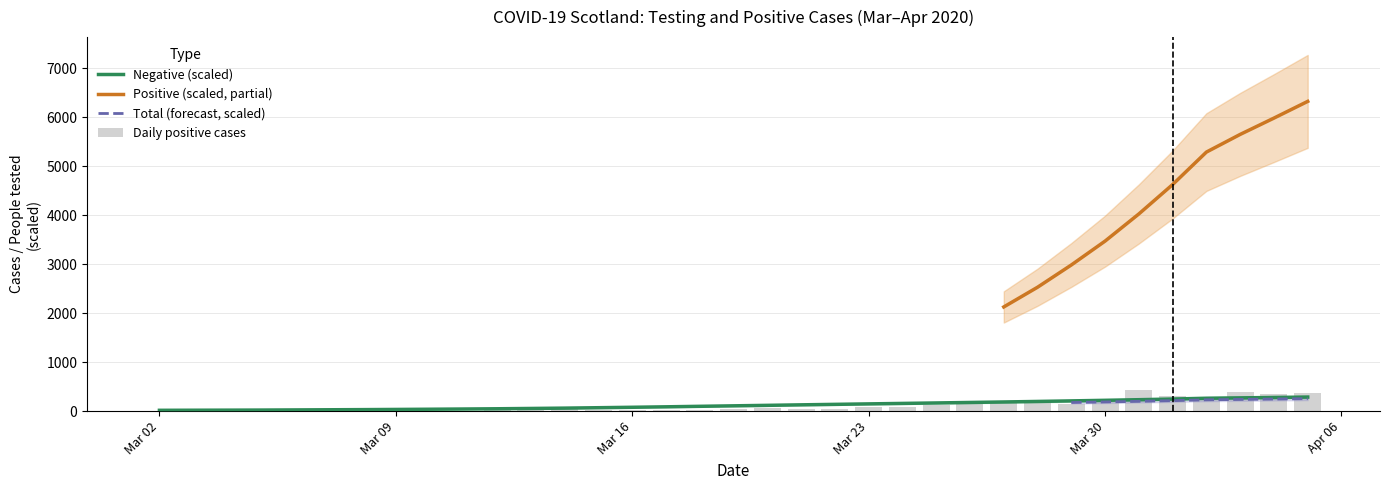

What is the average value of the Daily positive series?

105.9